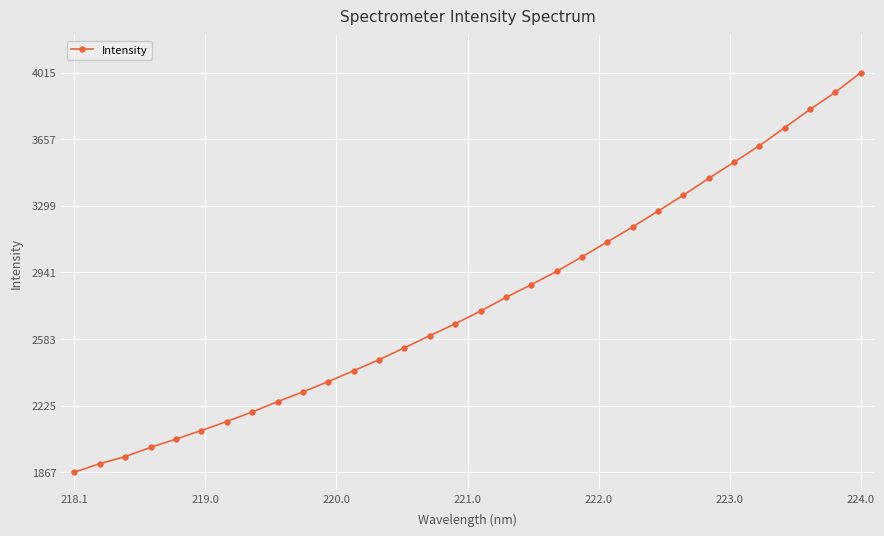

How many data points are above 2733?

16